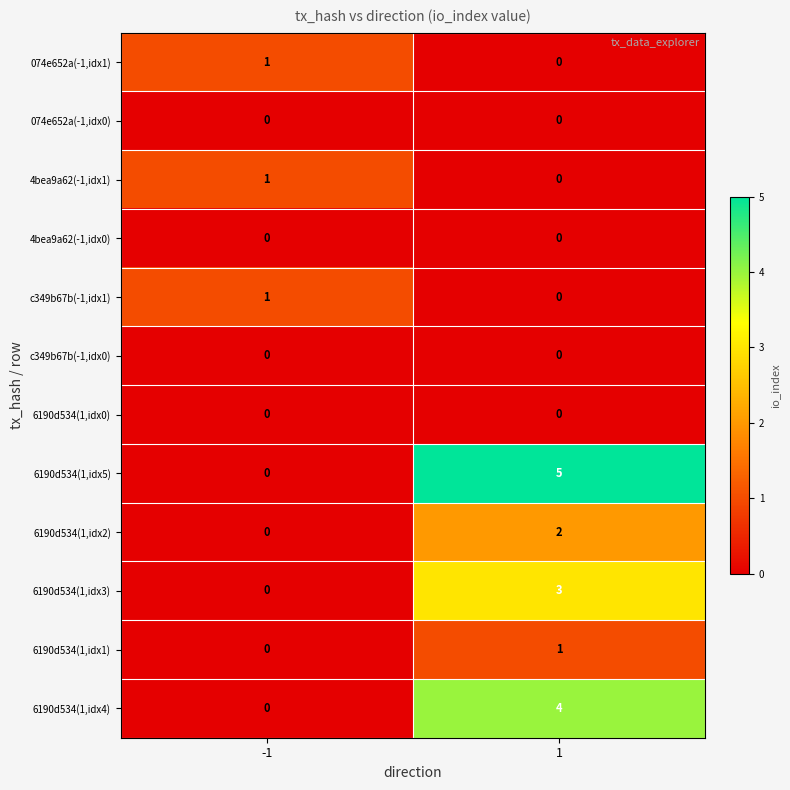

Rank the categories by 6190d534(1,idx2) value from lowest to highest.

-1, 1